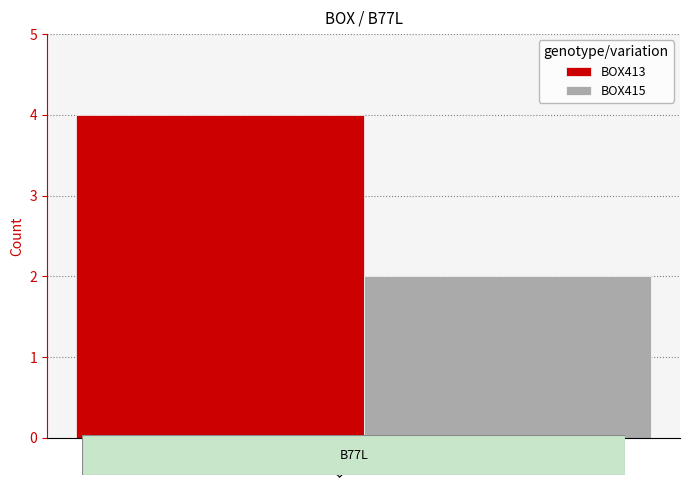

Which series has the widest spread of values?

BOX413